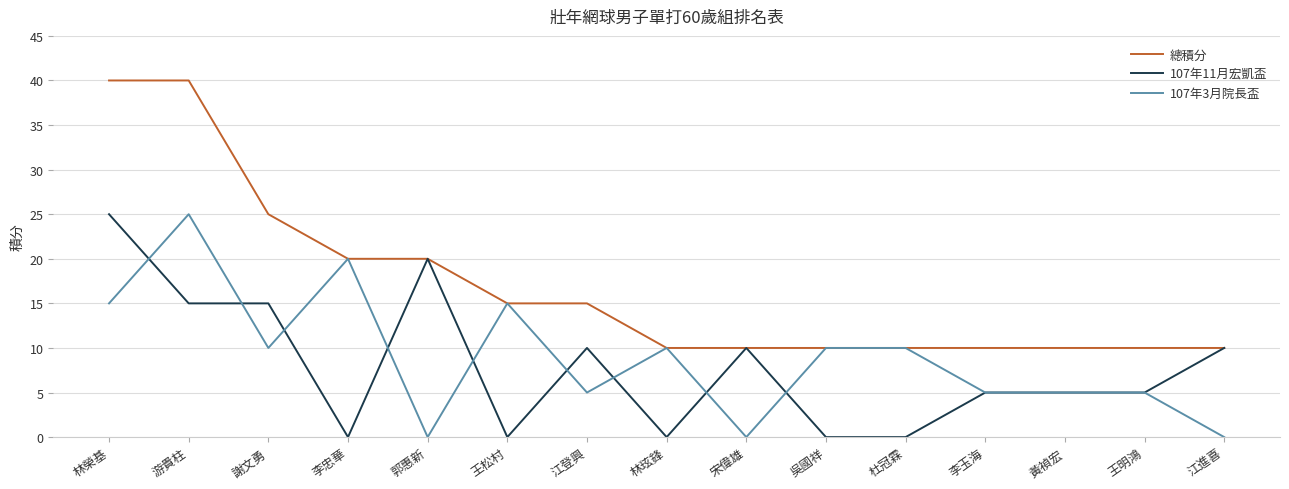

What position from the left is 郭惠新?

5